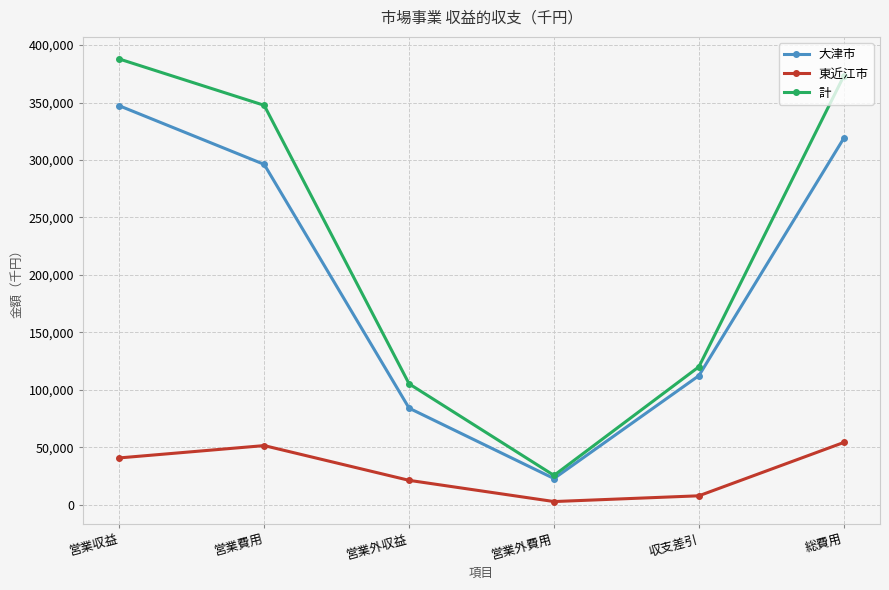

What is the difference between the 東近江市 values at 収支差引 and 営業収益?

32966